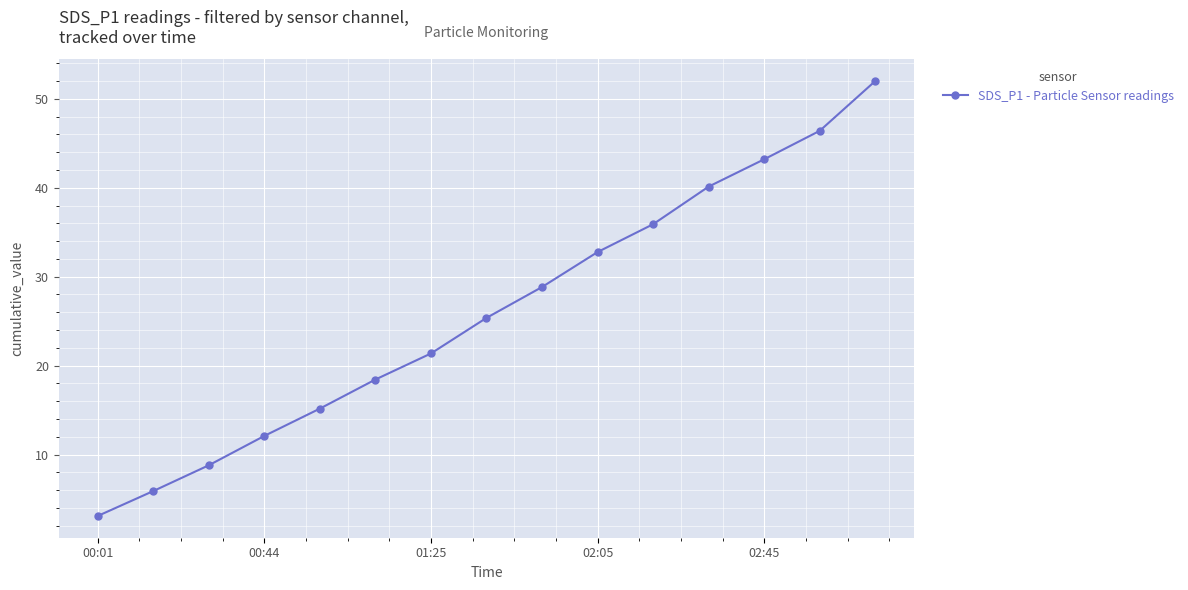

What is the smallest value displayed?

3.1